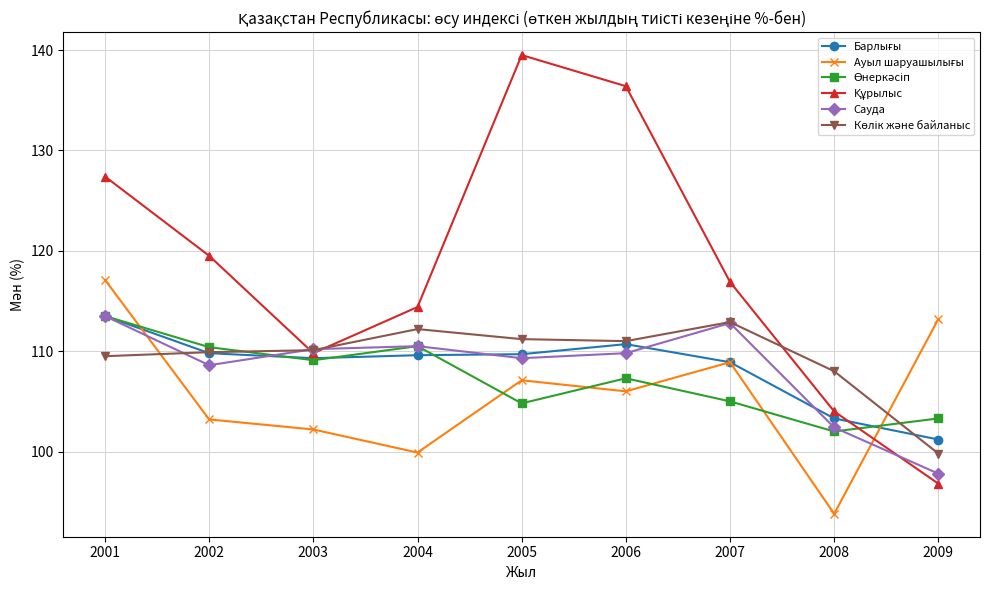

At how many categories does at least one series exceed 123?

3